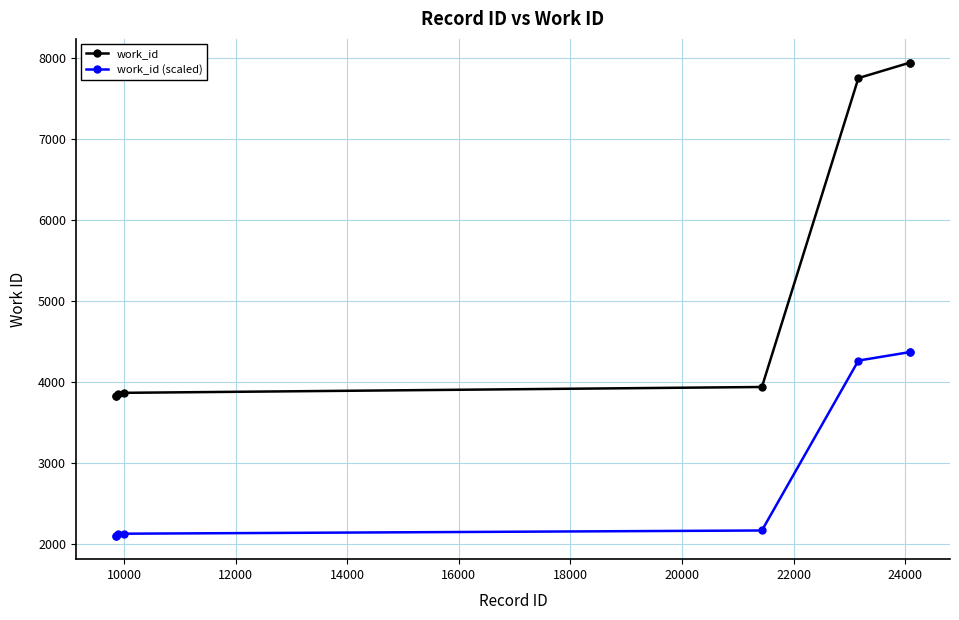

What is the maximum value shown in the chart?

7945.0